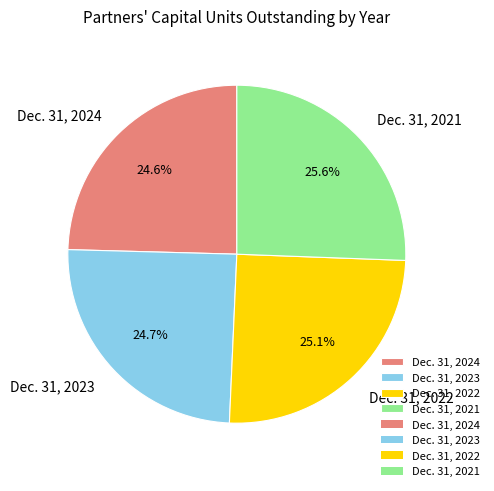

Rank the categories by value from highest to lowest.

Dec. 31, 2021, Dec. 31, 2022, Dec. 31, 2023, Dec. 31, 2024